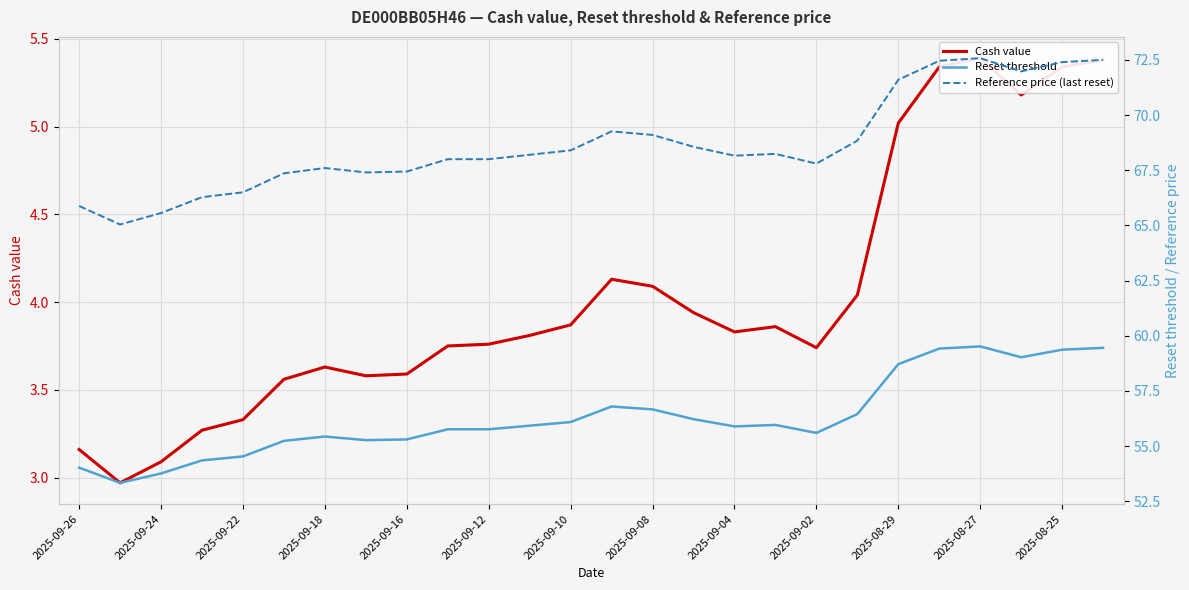

What is the label of the 25th point from the right?

2025-09-24